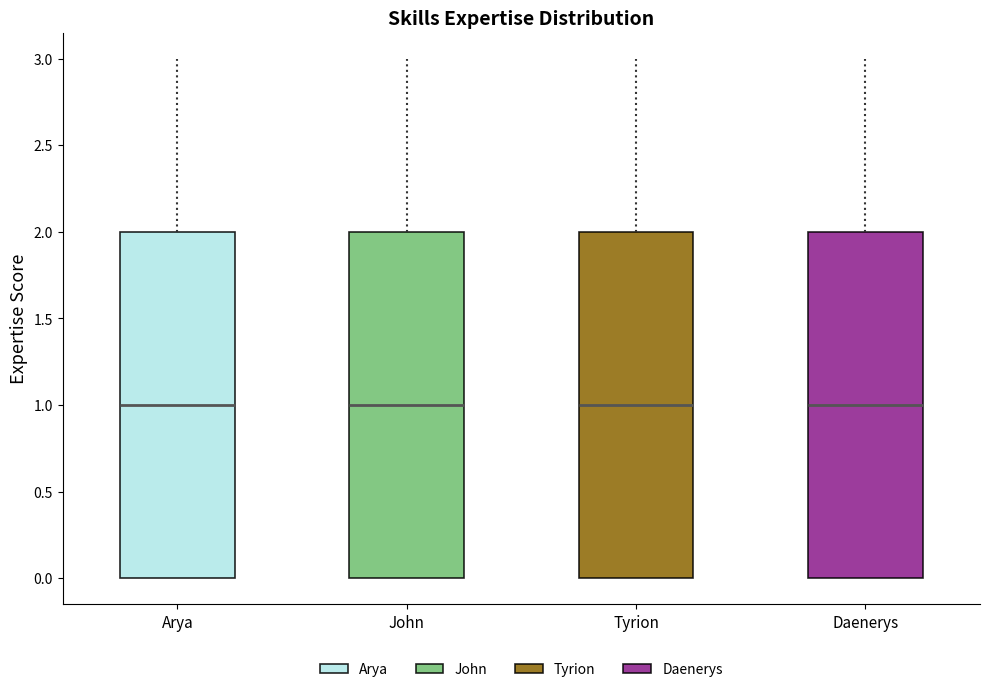

Reading left to right, transcribe this box plot: for each box, give where its median line is, the range the box spans, and where its two whiskers end, as read against the y-axis. The values are not printed on the chart, so give them approximately, as read against the axis.

Arya: median 1, box 0 to 2, whiskers 0 to 3
John: median 1, box 0 to 2, whiskers 0 to 3
Tyrion: median 1, box 0 to 2, whiskers 0 to 3
Daenerys: median 1, box 0 to 2, whiskers 0 to 3